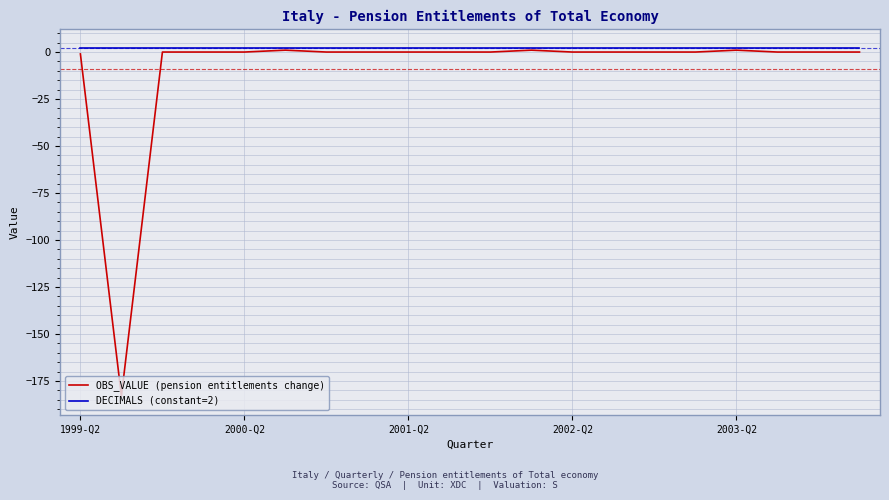

Reading left to right, extract all data points from this chart.

OBS_VALUE (pension entitlements change): -1	-183	0	0	0	1	0	0	0	0	0	1	0	0	0	0	1	0	0	0
DECIMALS (constant=2): 2	2	2	2	2	2	2	2	2	2	2	2	2	2	2	2	2	2	2	2